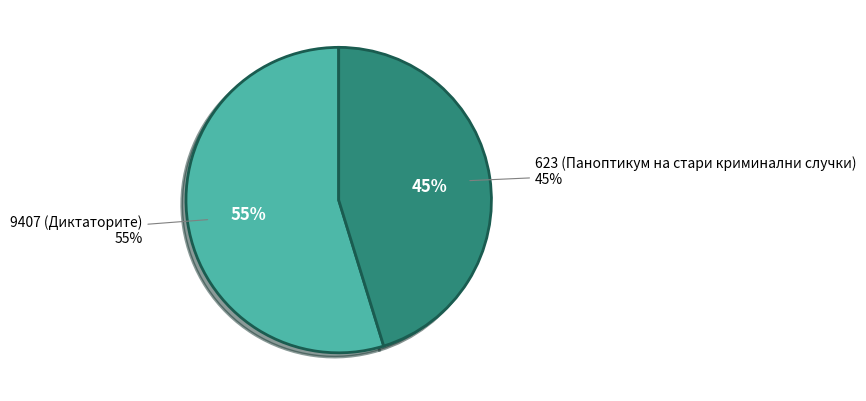

Which category accounts for the majority?

9407 (Диктаторите)